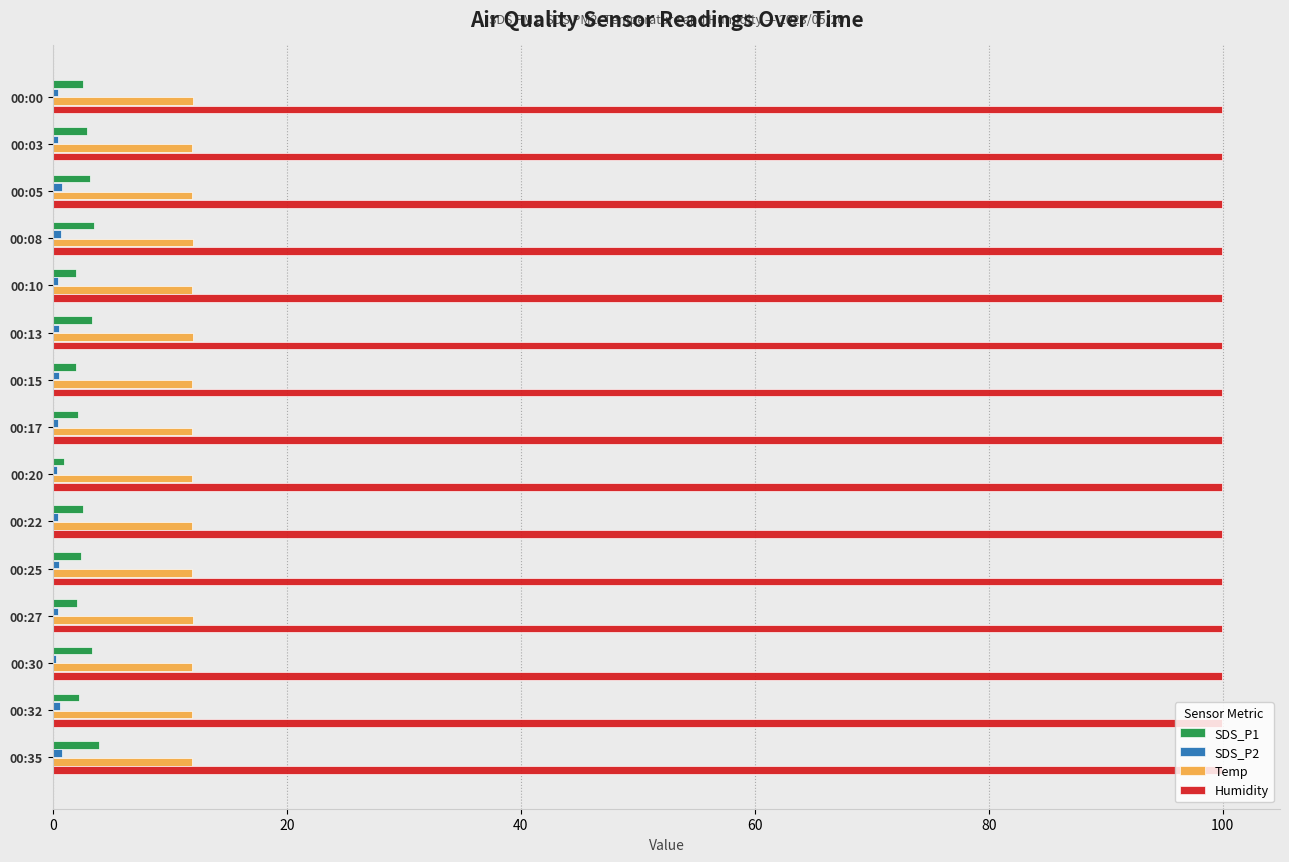

What is the average value of the Humidity series?

99.9